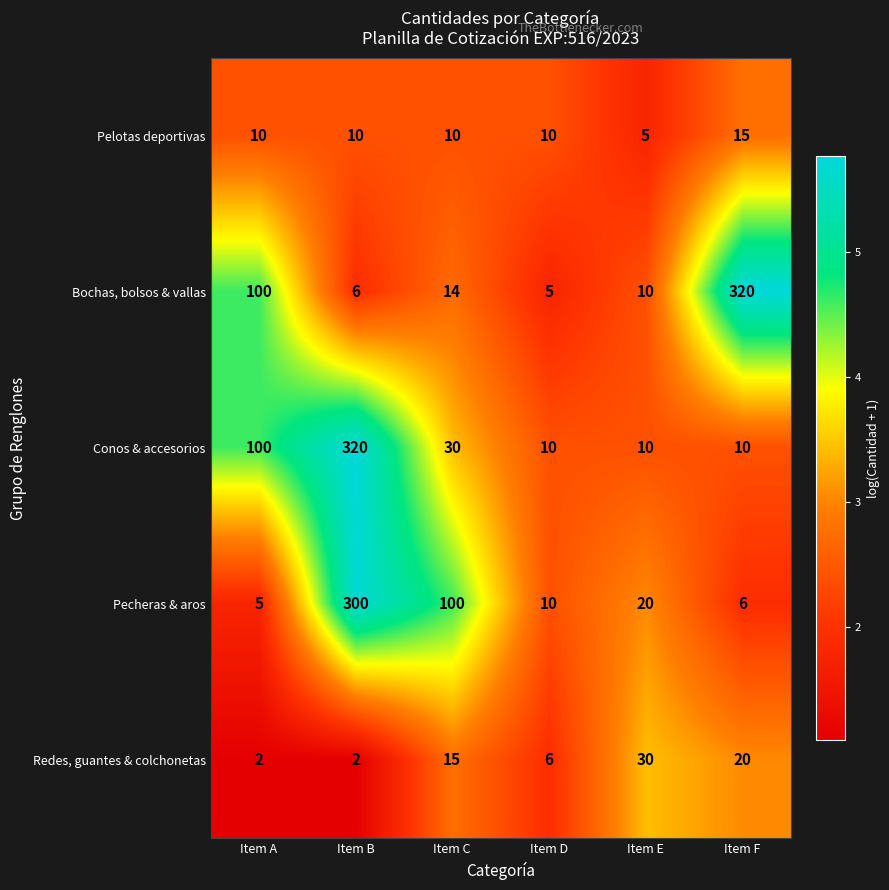

Reading left to right, list all the values displayed in this chart.

Pelotas deportivas: Item A=10	Item B=10	Item C=10	Item D=10	Item E=5	Item F=15
Bochas, bolsos & vallas: Item A=100	Item B=6	Item C=14	Item D=5	Item E=10	Item F=320
Conos & accesorios: Item A=100	Item B=320	Item C=30	Item D=10	Item E=10	Item F=10
Pecheras & aros: Item A=5	Item B=300	Item C=100	Item D=10	Item E=20	Item F=6
Redes, guantes & colchonetas: Item A=2	Item B=2	Item C=15	Item D=6	Item E=30	Item F=20